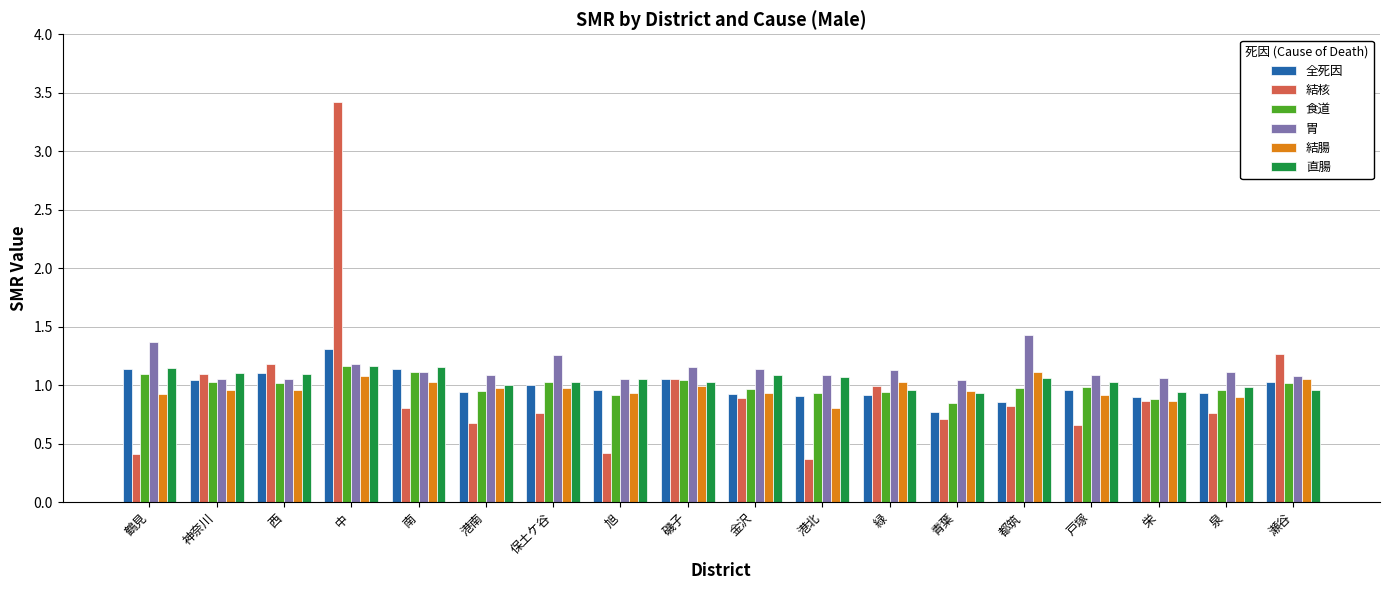

At which category is the sum across all series the highest?

中